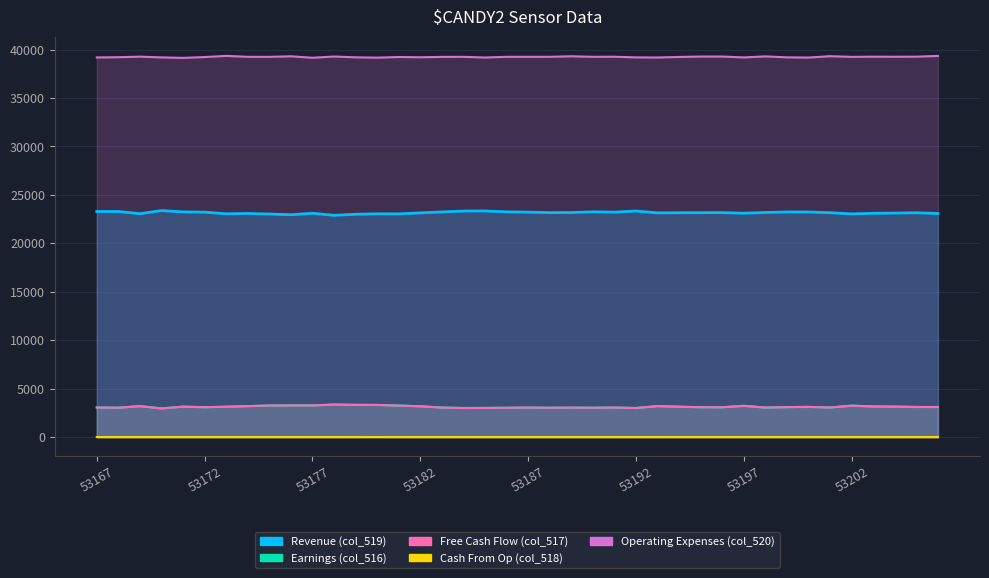

How many distinct data groups are displayed?

5